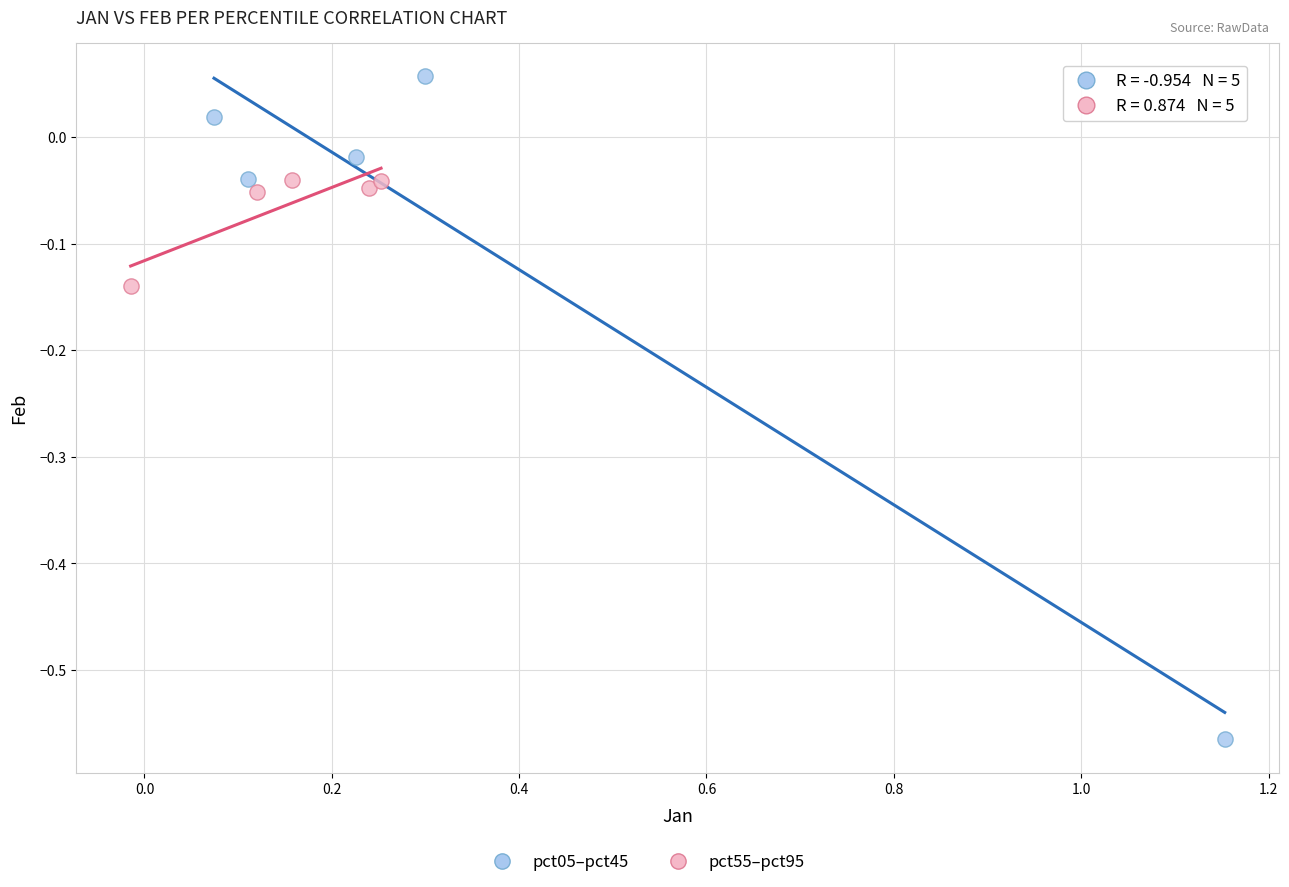

Which series reaches the minimum Y coordinate?

pct05–pct45